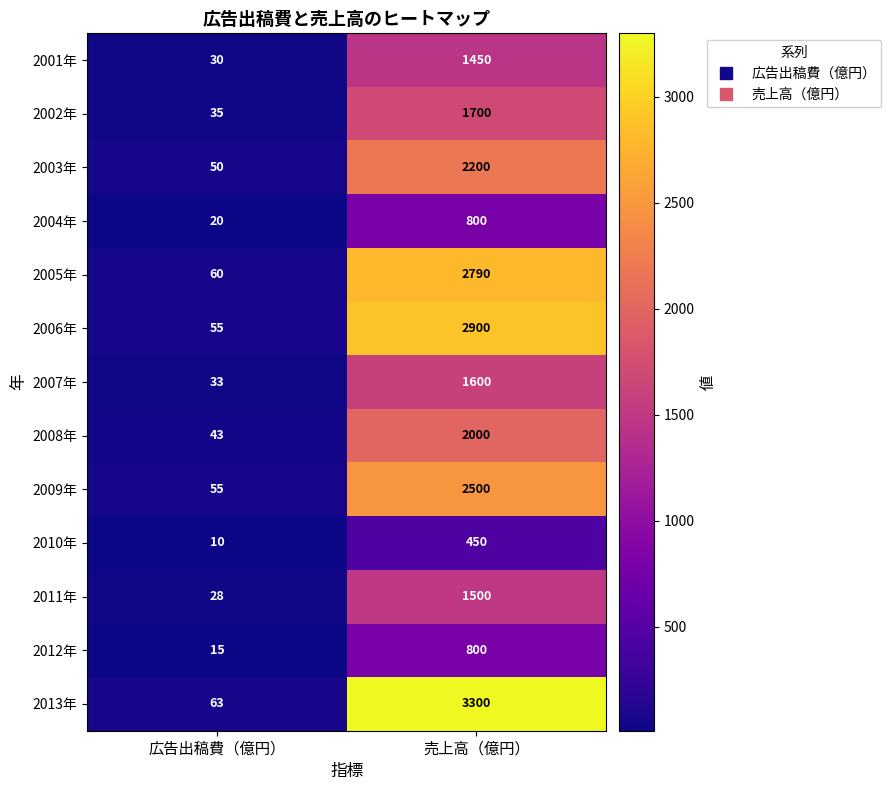

At which category is the sum across all series the highest?

売上高（億円）